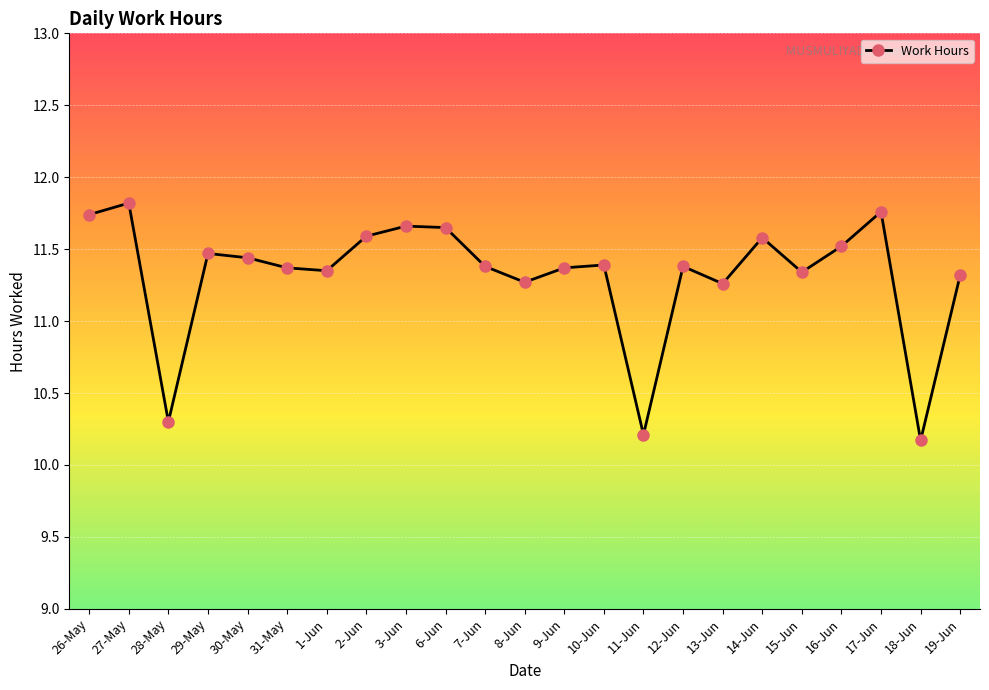

Count the values in the range 11 to 12.

20